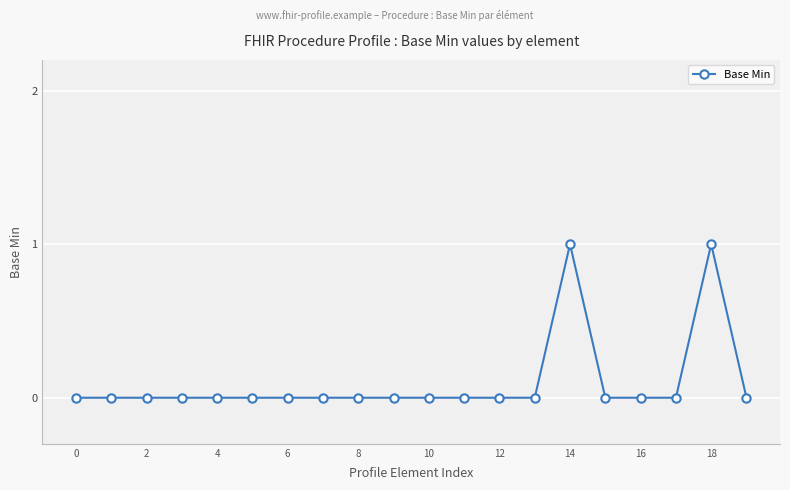

Count the number of data series in this chart.

1